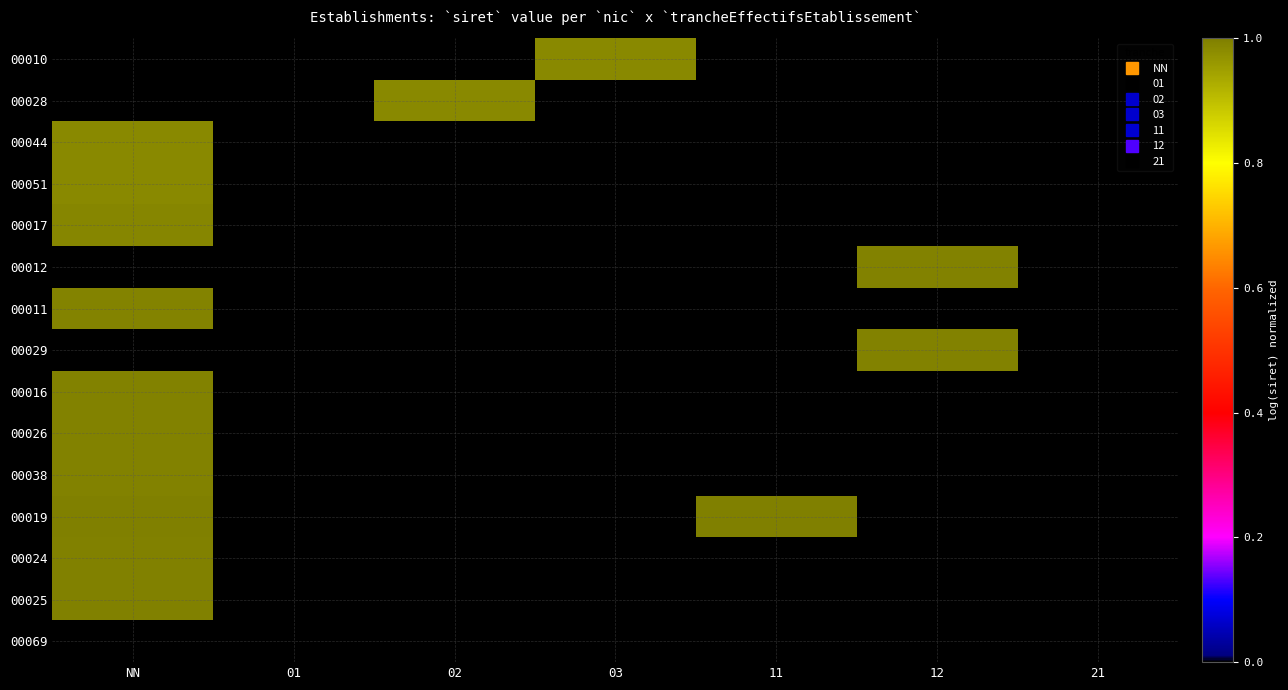

Which label corresponds to the largest value in the chart?

11